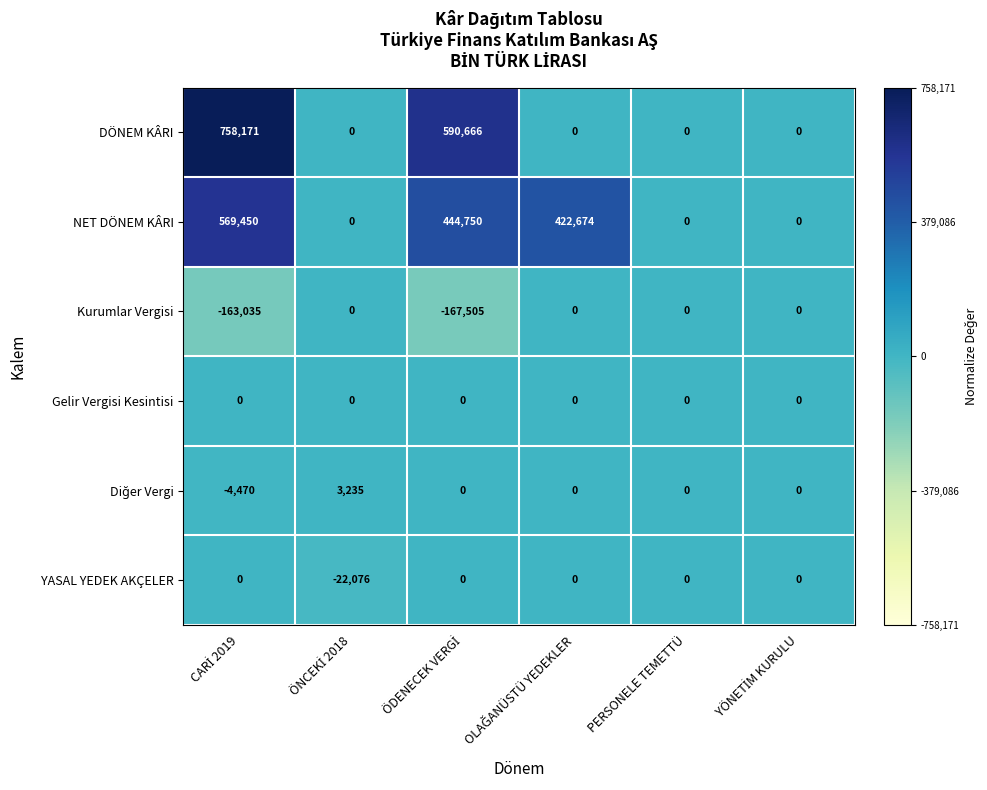

What is the maximum value shown in the chart?

758171